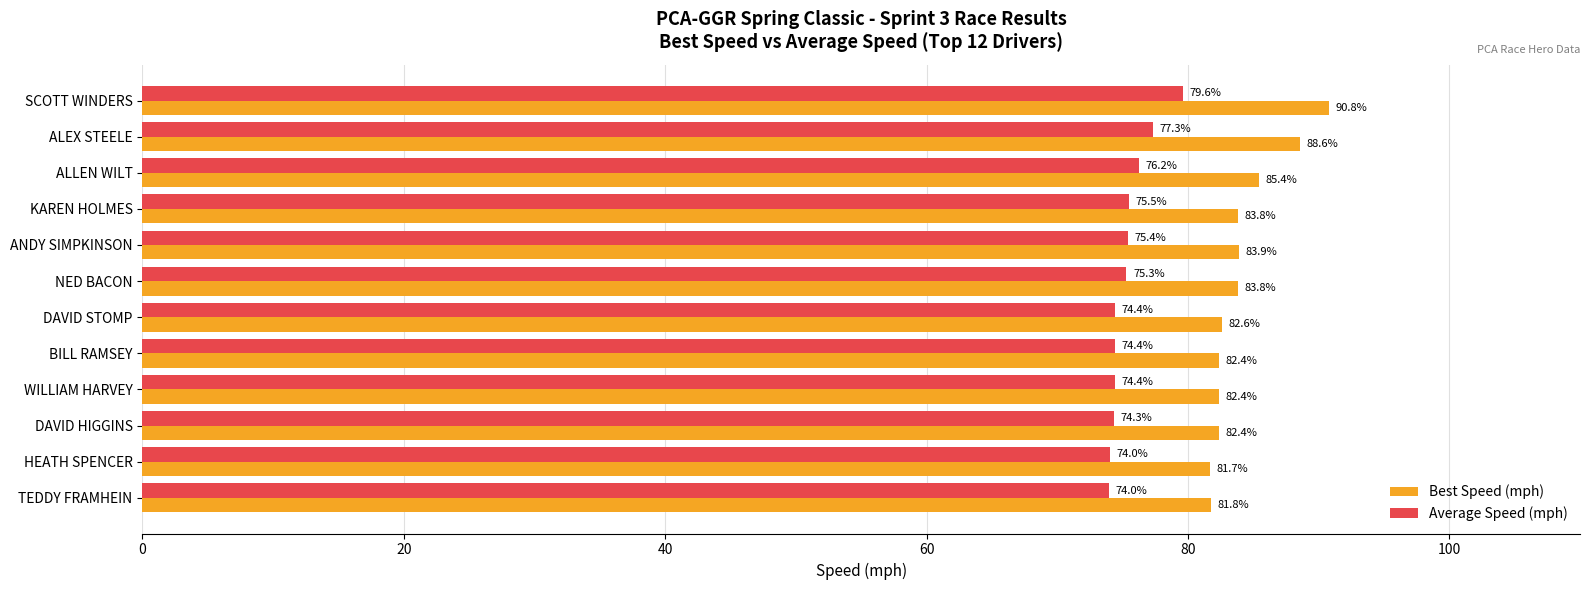

Which series has the largest range (max minus min)?

Best Speed (mph)